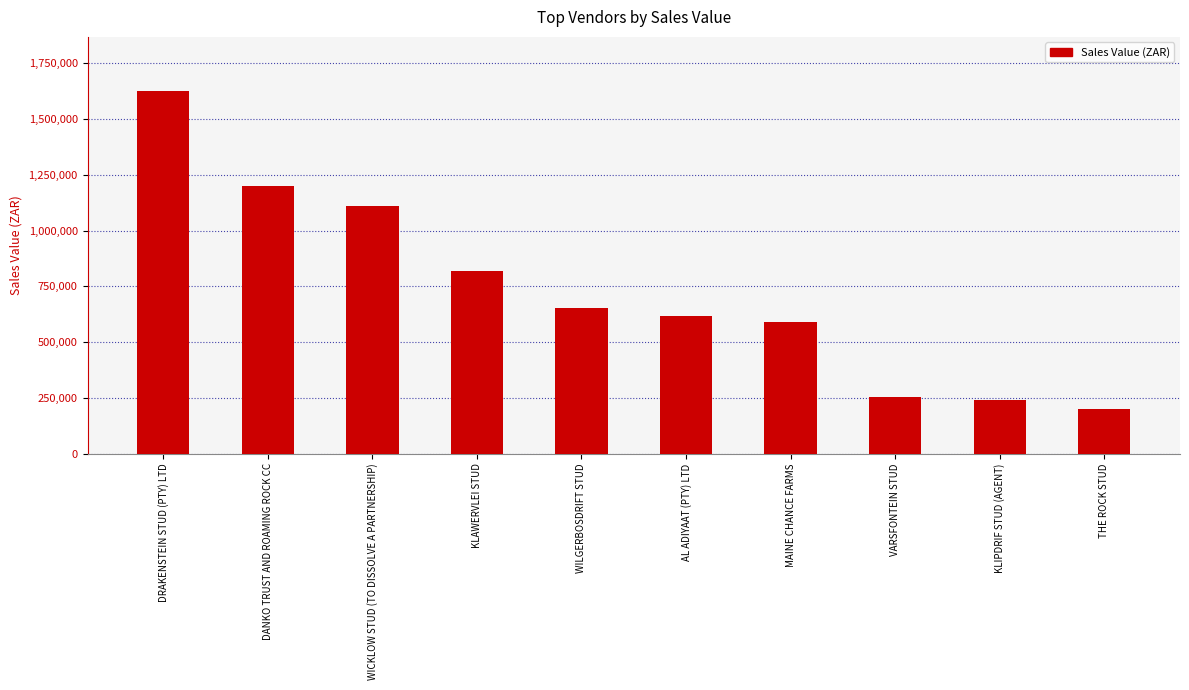

What is the sum of all values?

7311000